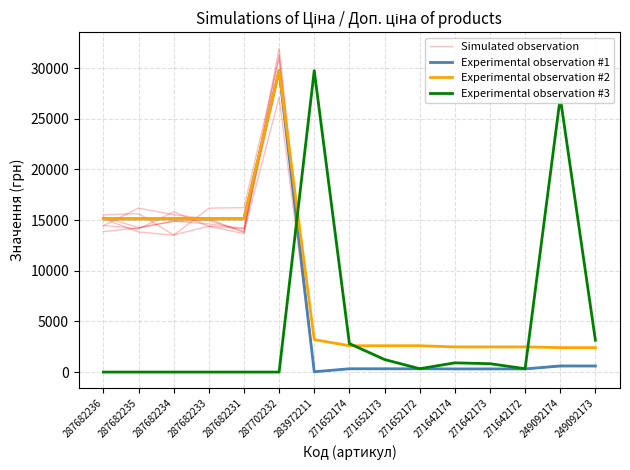

What is the difference between the highest and lowest values at 283972211?

29718.7